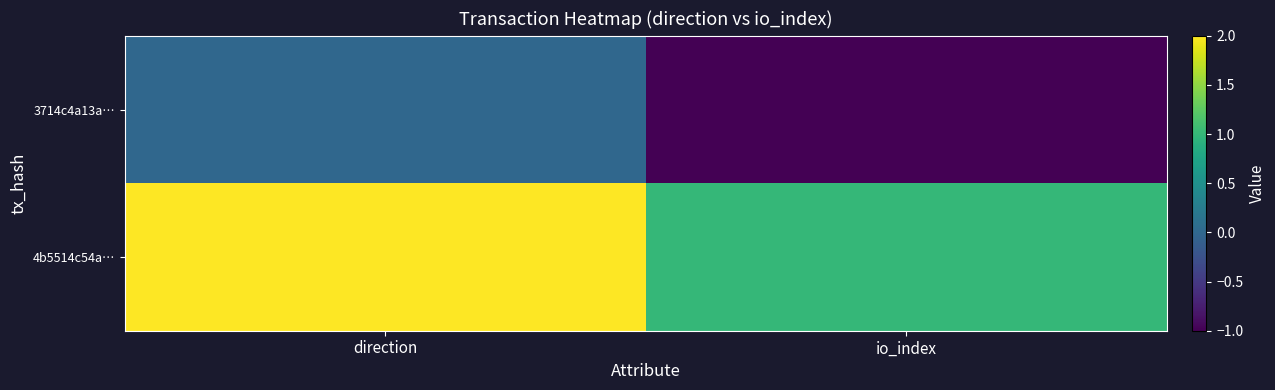

What is the minimum value shown in the chart?

-1